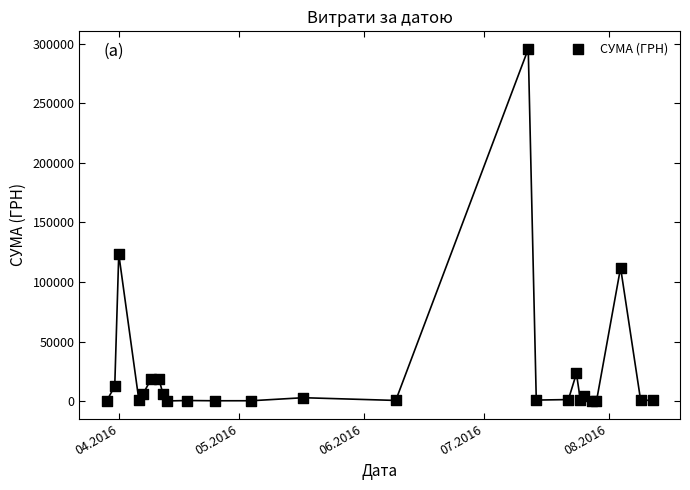

What Y value in the scatter plot is closest to 147868?

123491.9